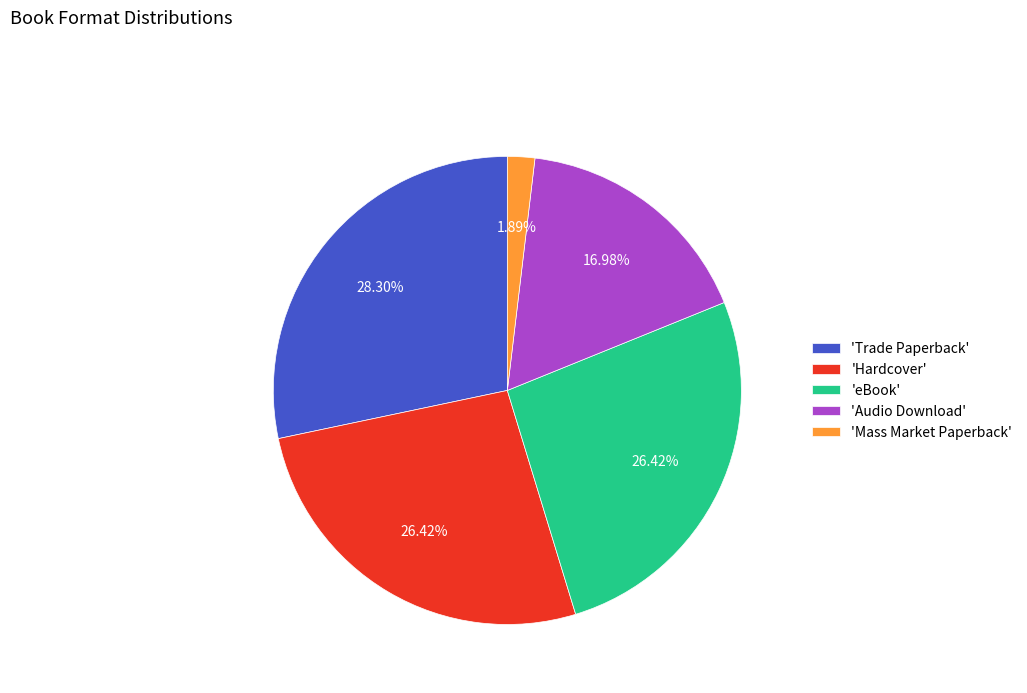

Approximately how many times larger is the value at 'Audio Download' compared to 'Trade Paperback'?

0.6